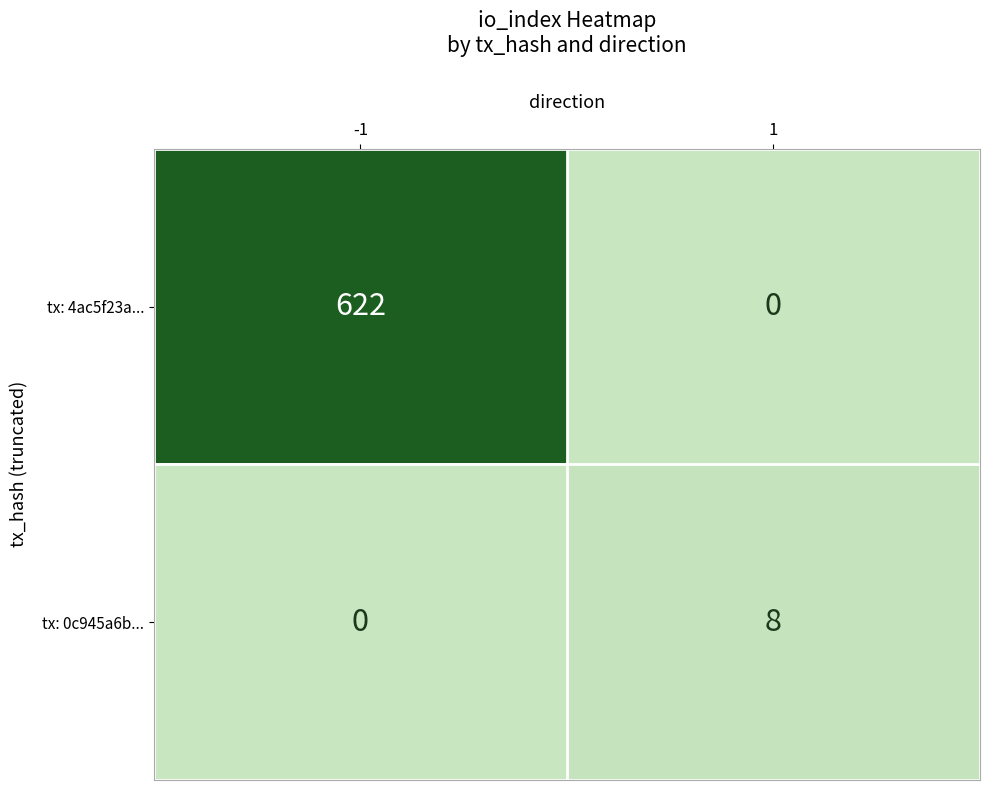

What is the approximate value of tx: 4ac5f23a... at -1, to the nearest 100?

600